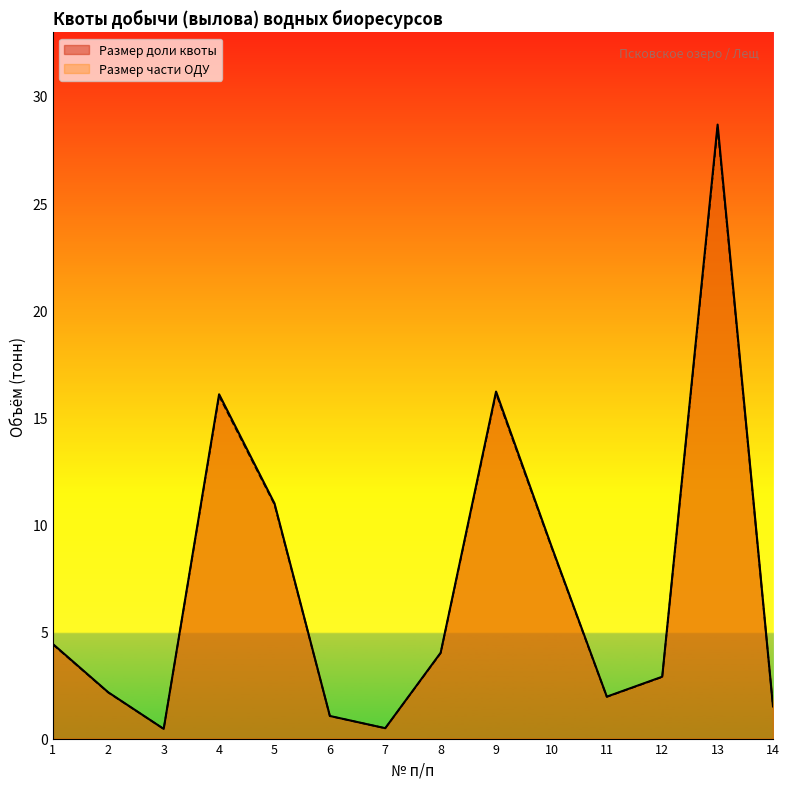

Reading right to left, what are all the values shown in this chart?

Размер доли квоты: 1.5	28.7	2.9	2.0	9.0	16.2	4.0	0.5	1.1	11.0	16.1	0.5	2.2	4.4
Размер части ОДУ: 1.5	28.5	2.9	1.9	8.9	16.1	4.0	0.5	1.1	10.9	16.0	0.5	2.1	4.4